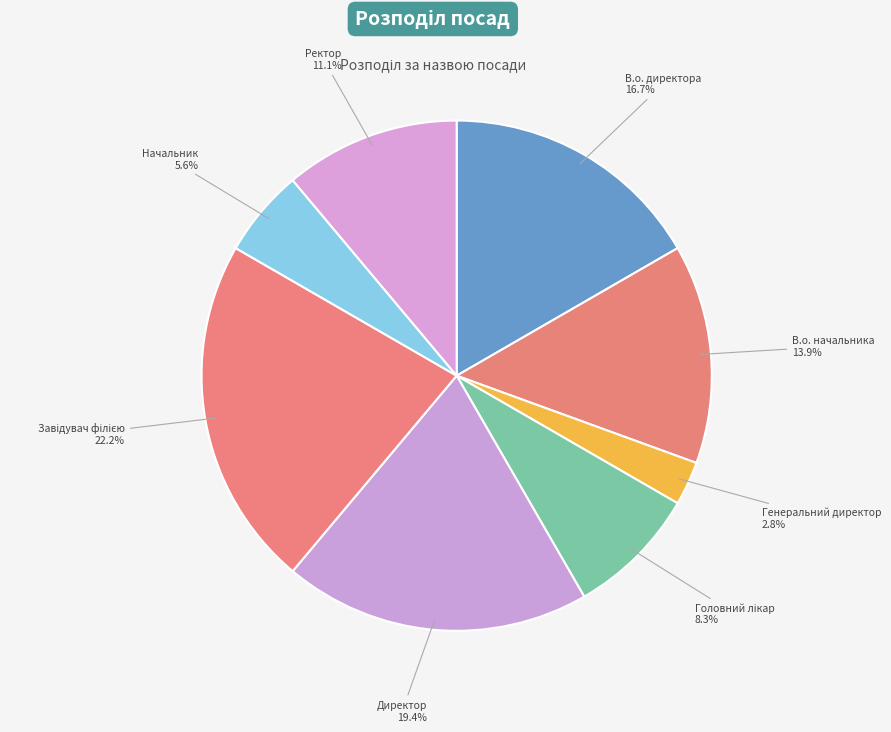

Which category has the smallest portion of the pie?

Генеральний директор